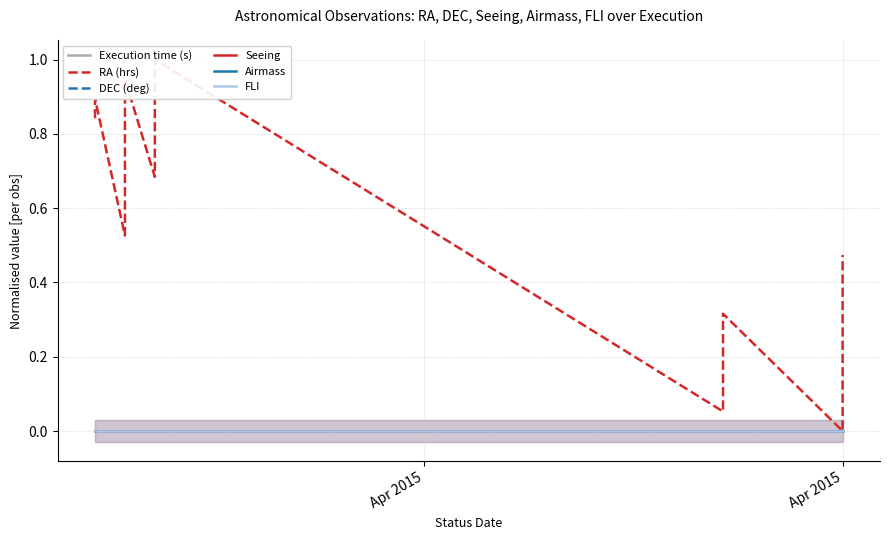

At which label does DEC (deg) reach its minimum?

Apr 2015